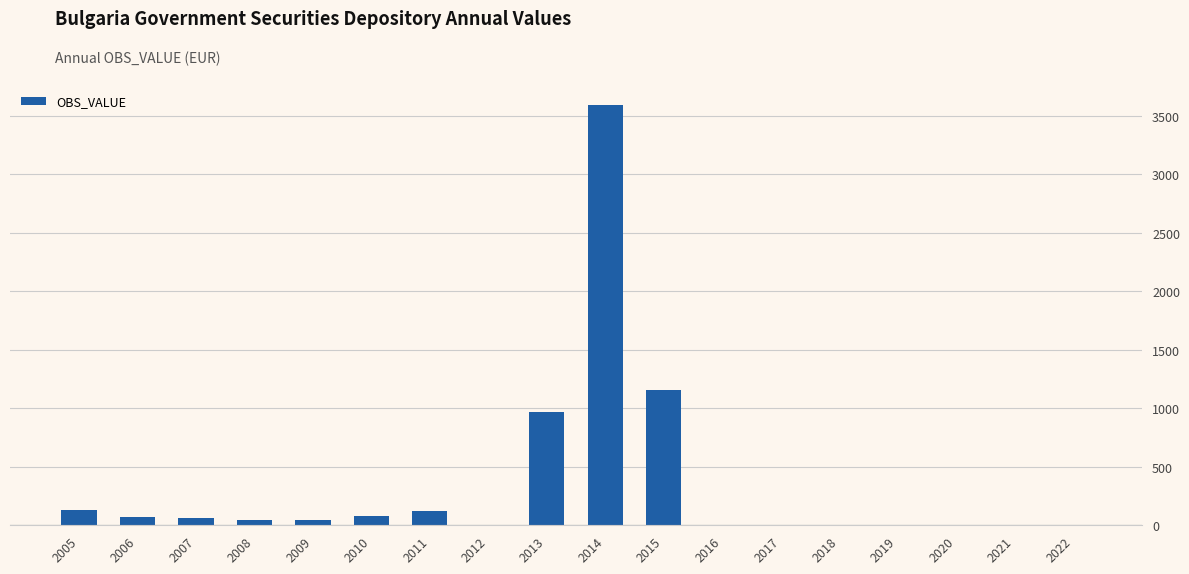

What is the greatest value displayed?

3590.3